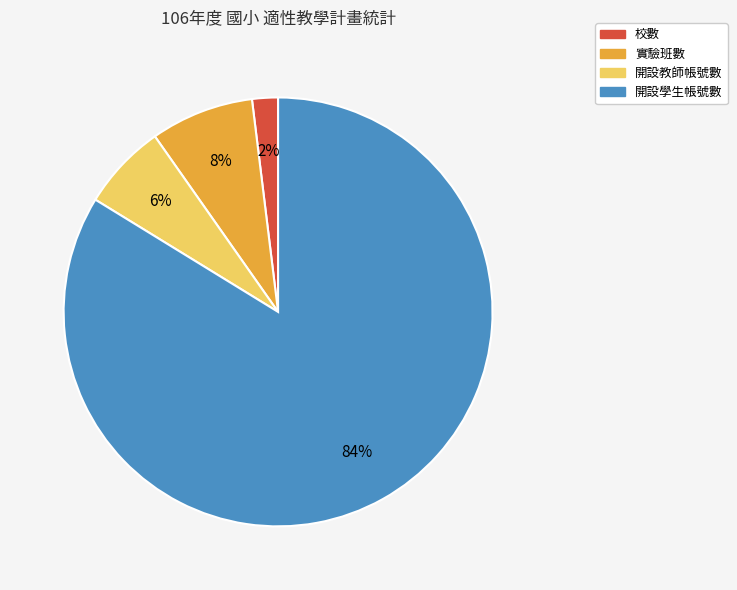

To the nearest percent, what percentage of the pie is 實驗班數?

8%